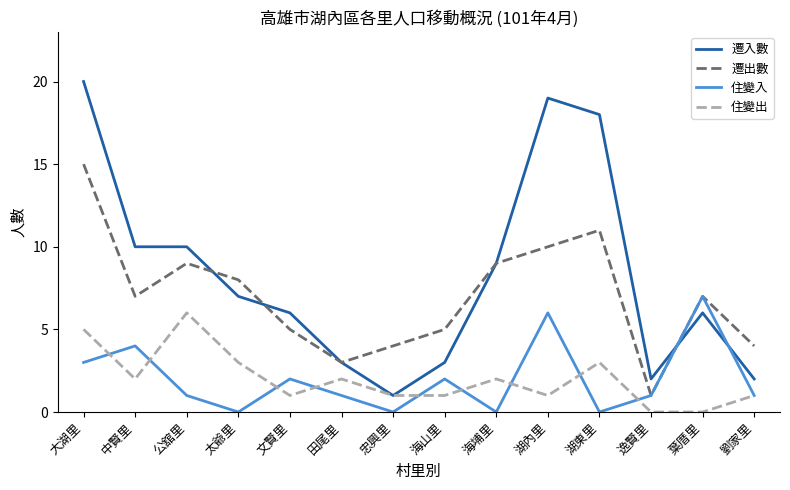

Is it true that 住變出 equals 2 at 海埔里?

True